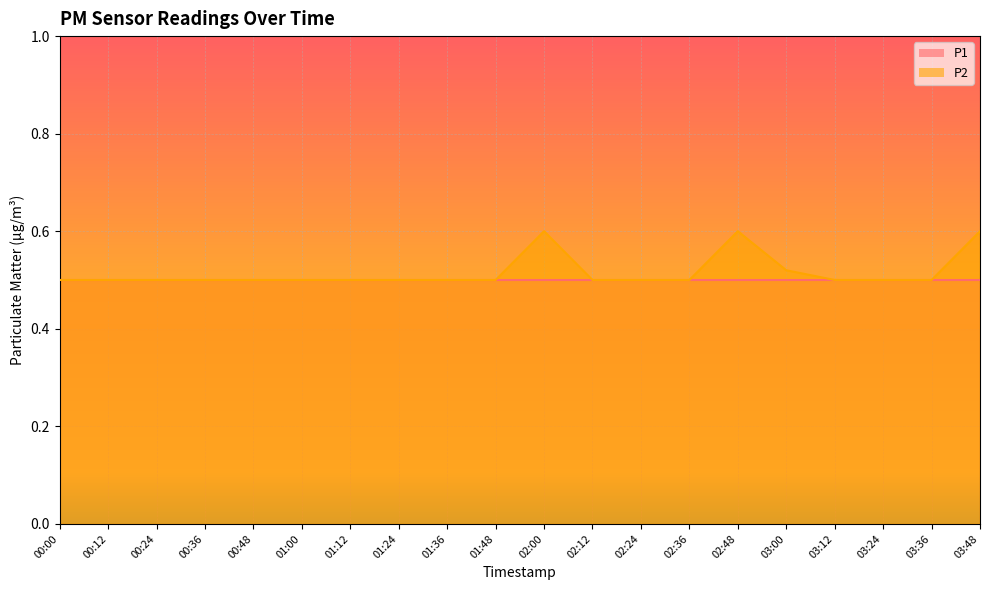

The chart shows a value of 0.9 at 03:24. True or false?

False